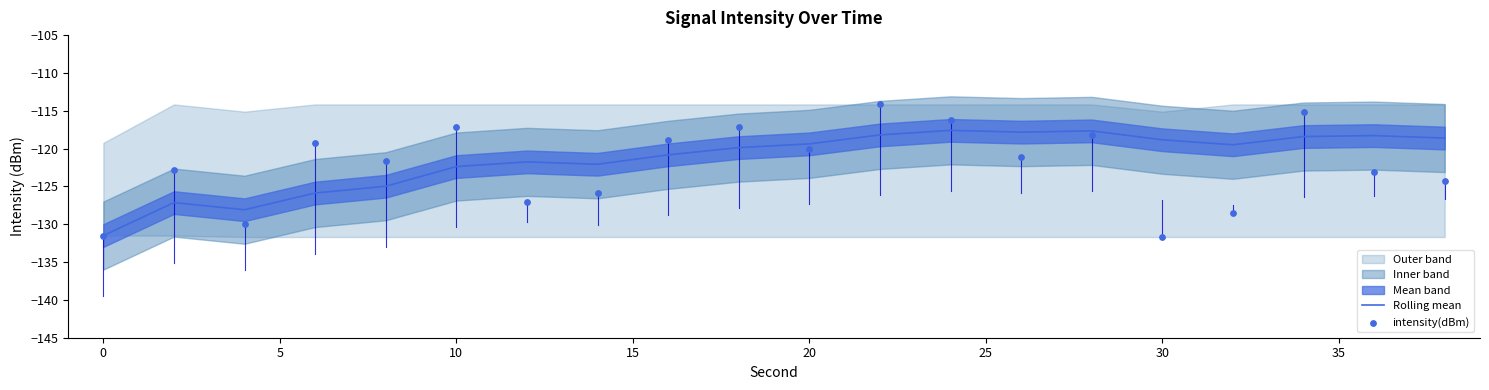

The value of Rolling mean at 20 is -119.4. True or false?

True